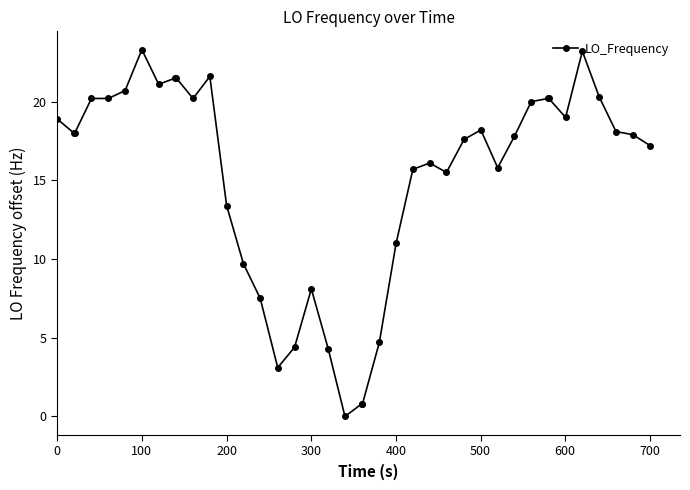

What is the greatest value displayed?

23.3